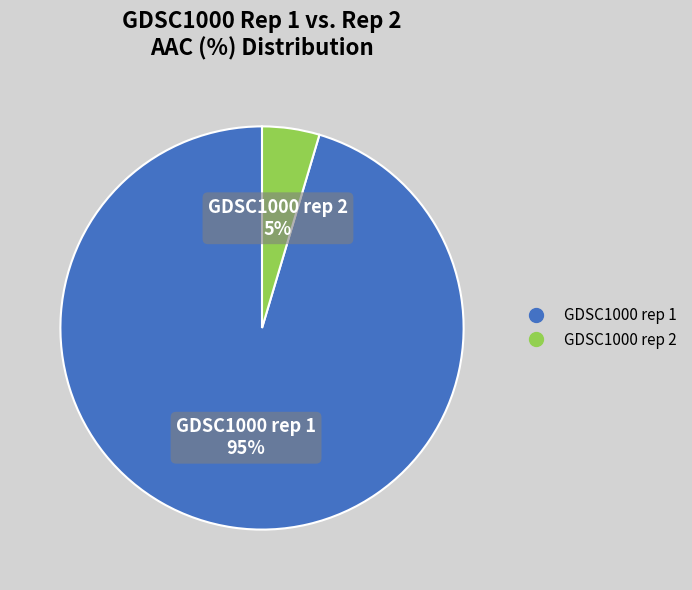

True or false: GDSC1000 rep 2 accounts for 5% of the total.

True